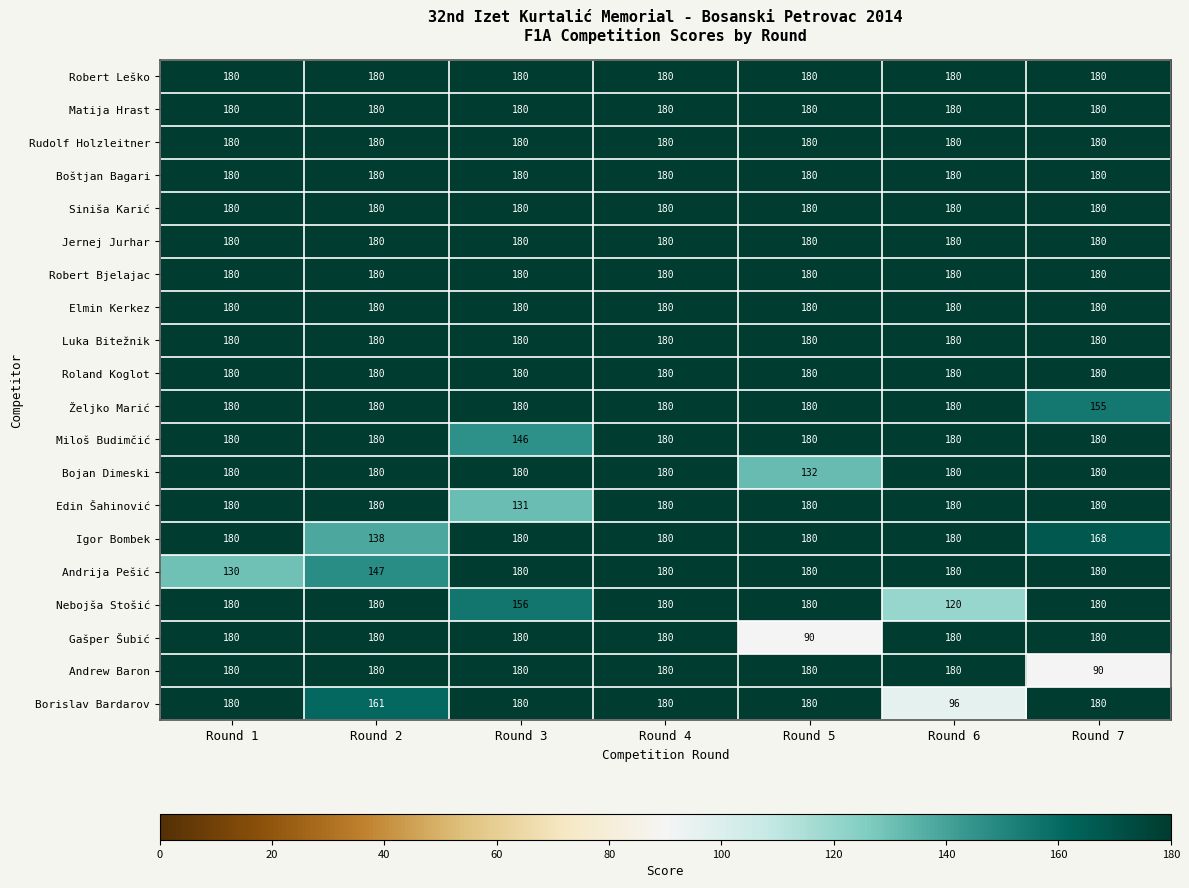

What is the difference between the highest and lowest values at Round 1?

50